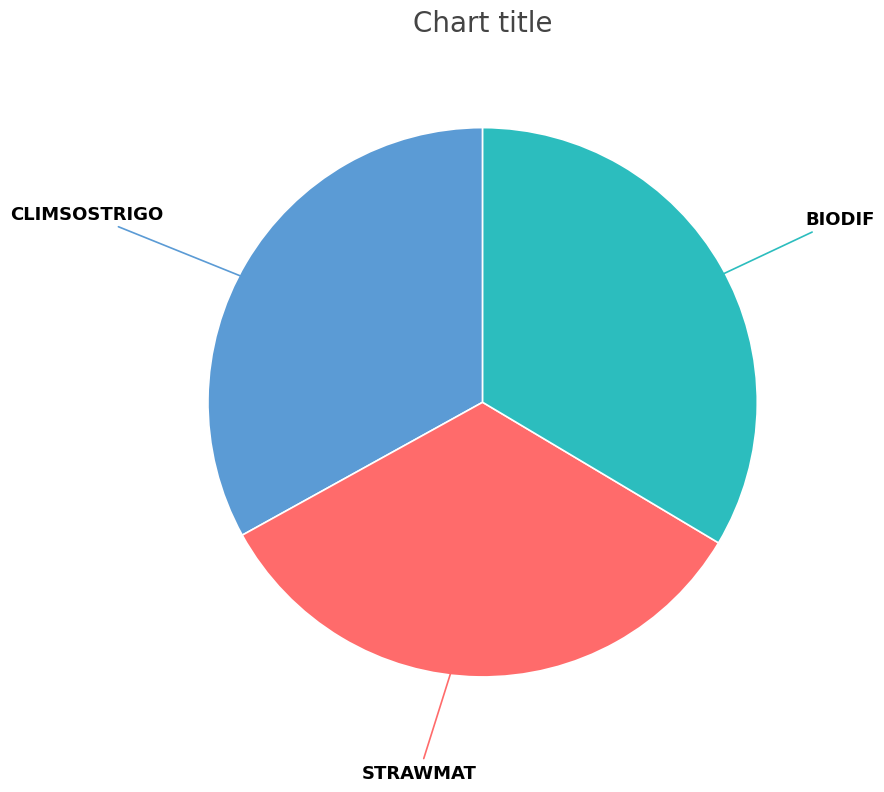

True or false: CLIMSOSTRIGO accounts for 23% of the total.

False